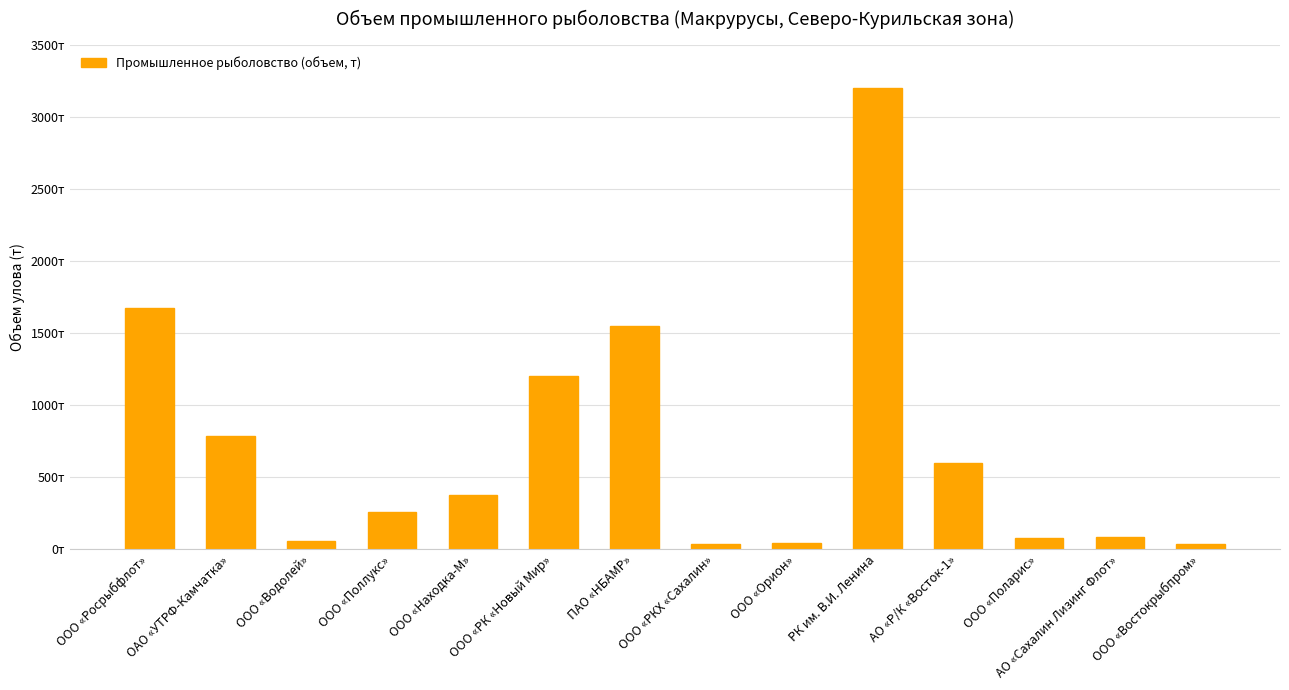

Which category has the highest value across all series?

РК им. В.И. Ленина